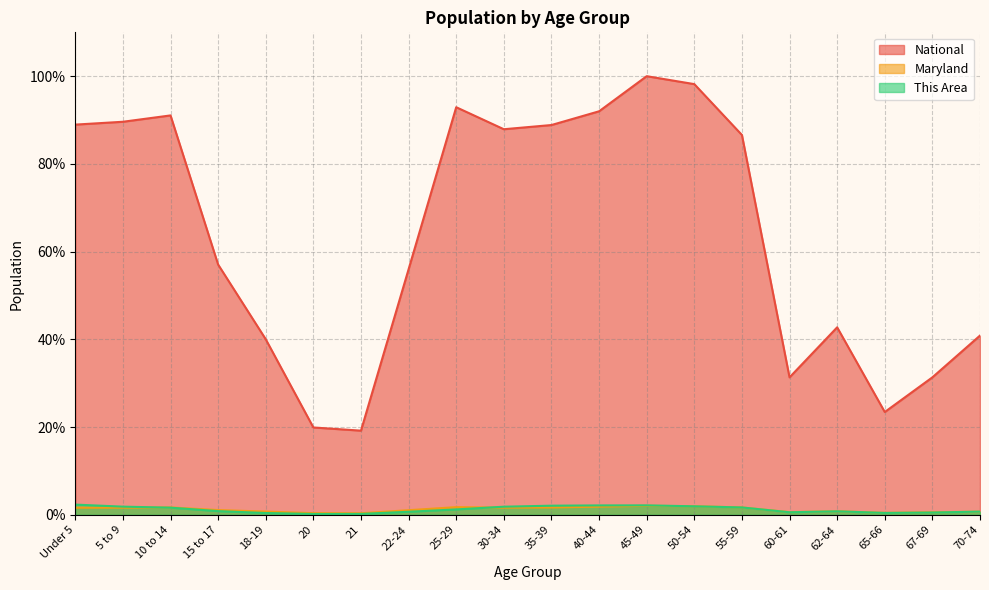

At which label does This Area reach its minimum?

20